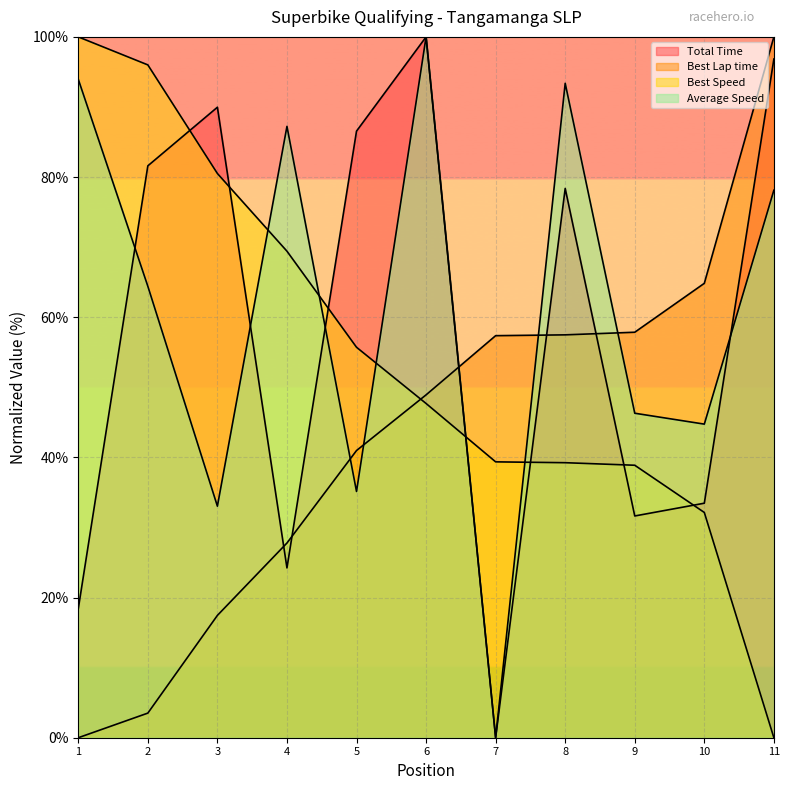

Does the chart display data point markers on the line(s)?

No